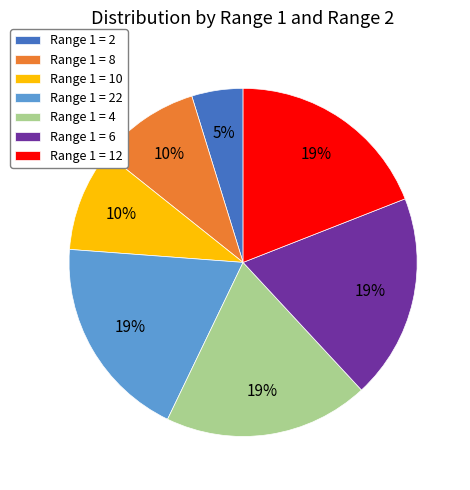

Is it true that Range 1 = 4 is 26% of the pie?

False